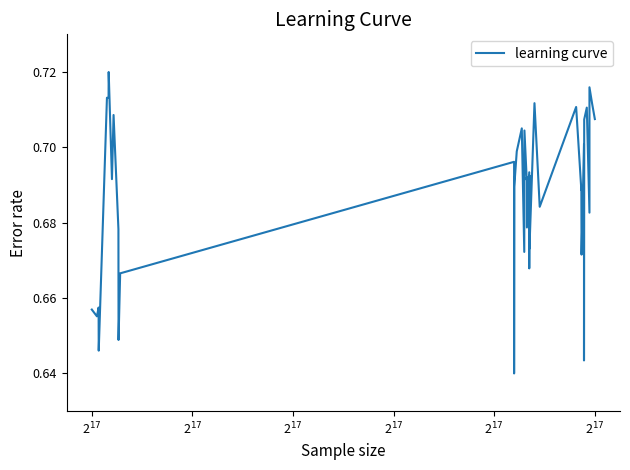

Reading left to right, extract all data points from this chart.

0.7	0.7	0.7	0.6	0.7	0.7	0.7	0.7	0.7	0.7	0.6	0.7	0.7	0.6	0.7	0.7	0.7	0.7	0.7	0.7	0.7	0.7	0.7	0.7	0.7	0.7	0.7	0.7	0.7	0.7	0.7	0.7	0.7	0.6	0.7	0.7	0.7	0.7	0.7	0.7